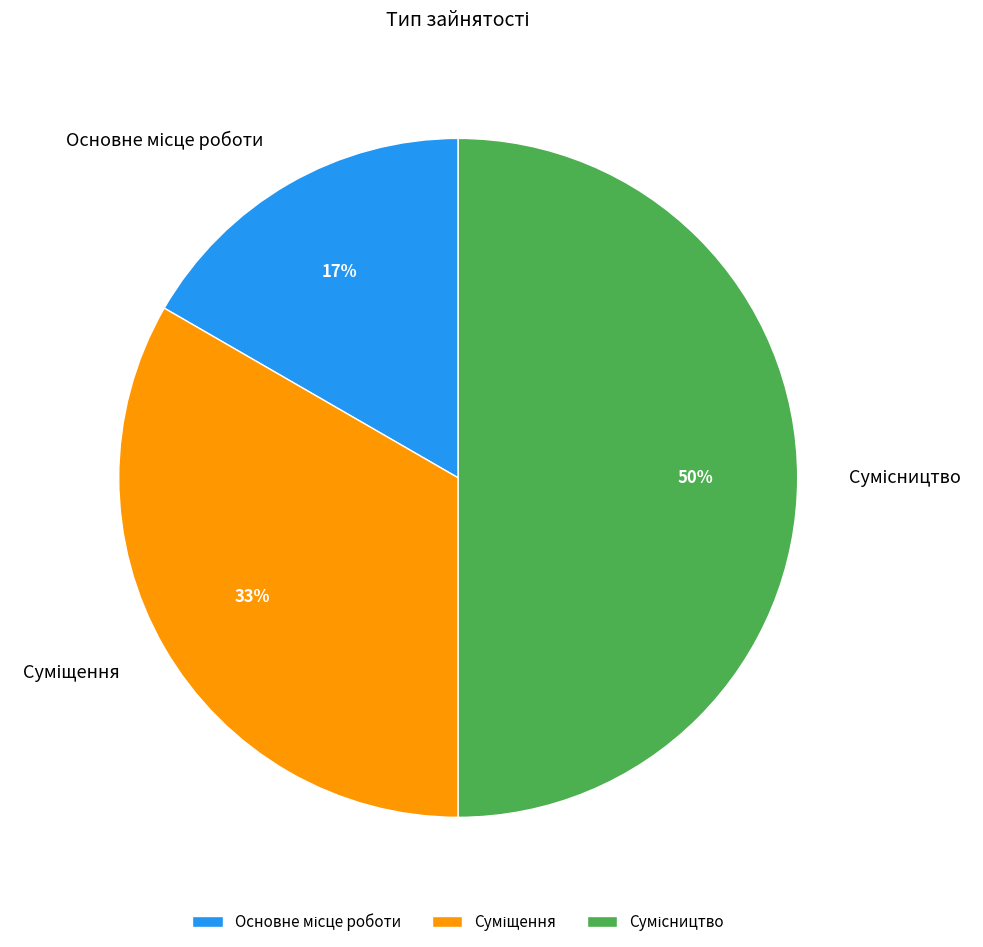

To the nearest percent, what is the average slice percentage?

33%